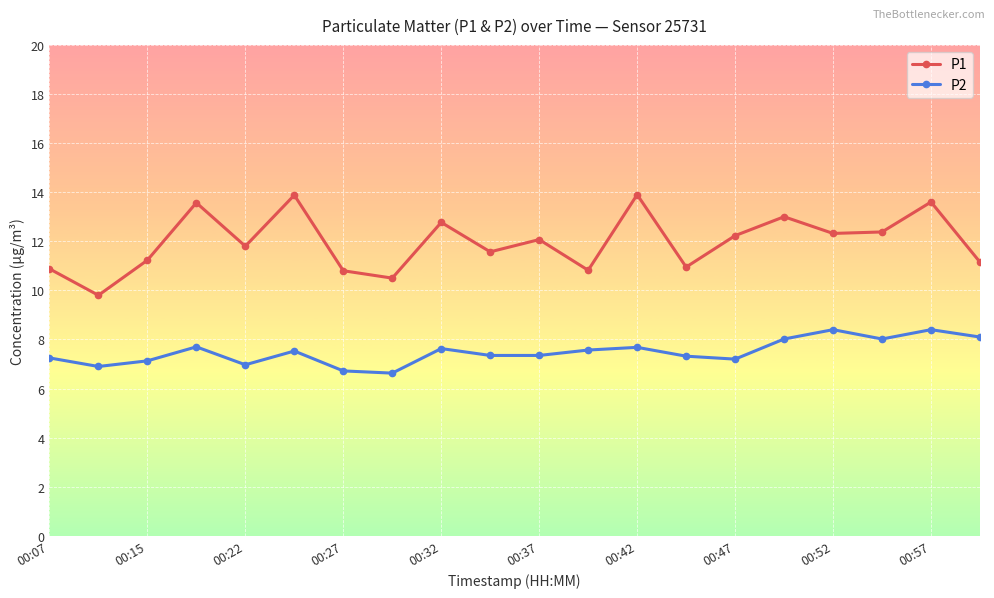

Rank the series by their maximum value, from lowest to highest.

P2, P1